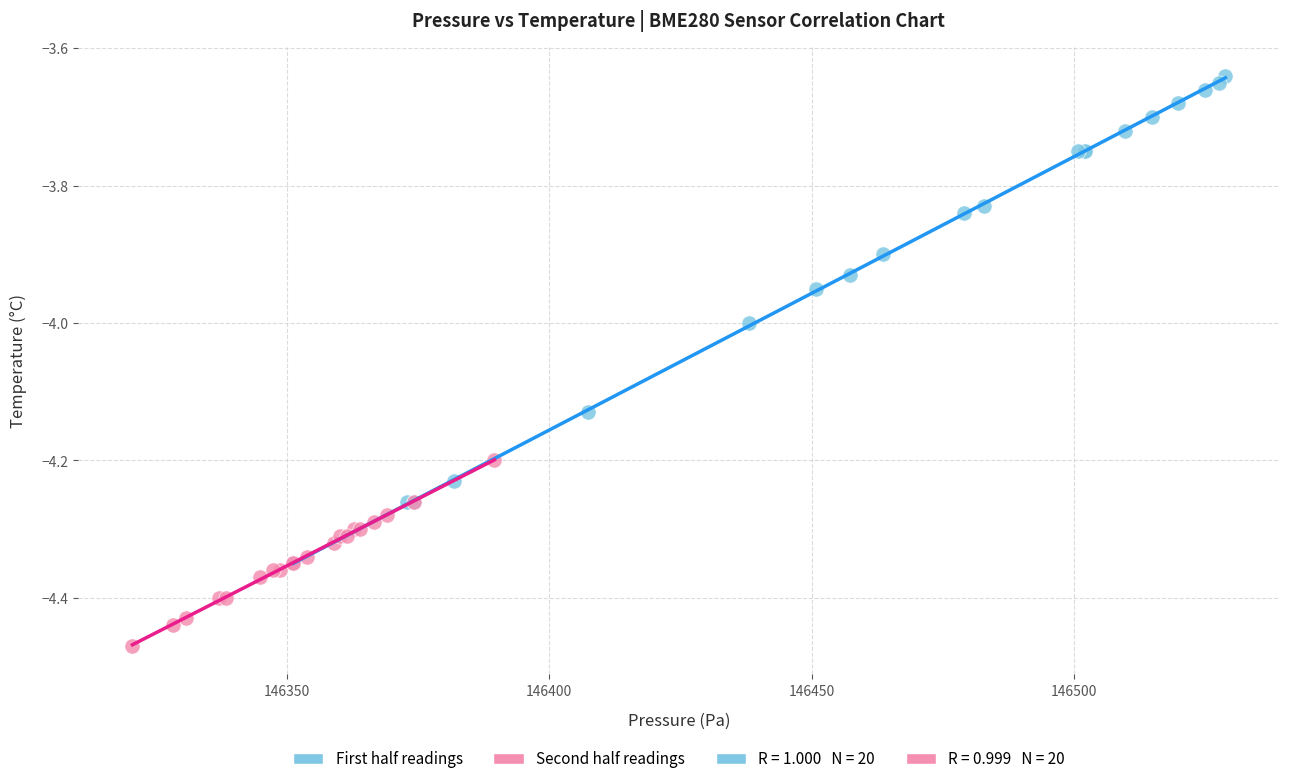

Which series has the widest spread of Y values?

First half readings